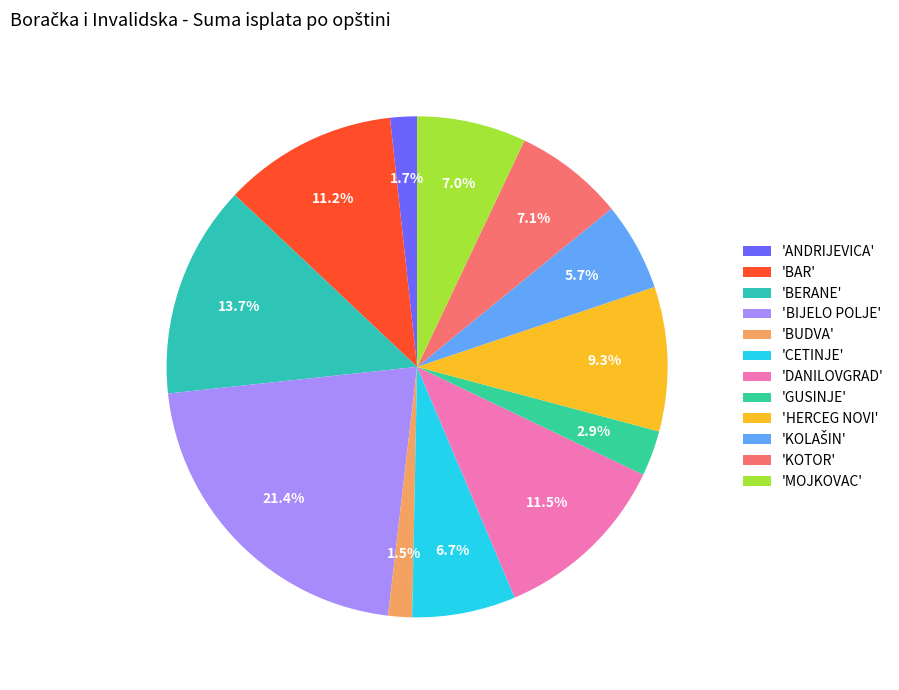

To the nearest percent, what is the difference between the largest and smallest slice percentages?

20%